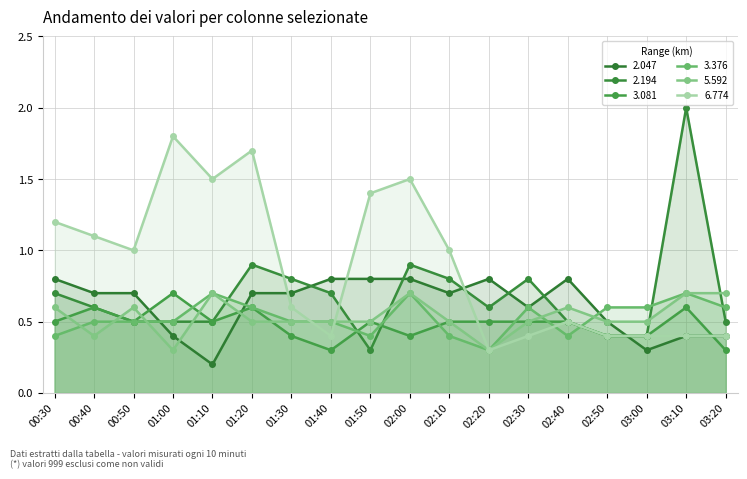

Reading right to left, list all the values displayed in this chart.

2.047: 0.4	0.4	0.3	0.5	0.8	0.6	0.8	0.7	0.8	0.8	0.8	0.7	0.7	0.2	0.4	0.7	0.7	0.8
2.194: 0.5	2.0	0.4	0.4	0.5	0.8	0.6	0.8	0.9	0.3	0.7	0.8	0.9	0.5	0.5	0.5	0.6	0.7
3.081: 0.3	0.6	0.4	0.4	0.5	0.5	0.5	0.5	0.4	0.5	0.3	0.4	0.6	0.5	0.7	0.5	0.6	0.5
3.376: 0.6	0.7	0.6	0.6	0.4	0.6	0.3	0.4	0.7	0.4	0.5	0.5	0.6	0.7	0.5	0.5	0.5	0.4
5.592: 0.7	0.7	0.5	0.5	0.6	0.5	0.3	0.5	0.7	0.5	0.5	0.5	0.5	0.7	0.3	0.6	0.4	0.6
6.774: 0.4	0.4	0.4	0.4	0.5	0.4	0.3	1.0	1.5	1.4	0.4	0.6	1.7	1.5	1.8	1.0	1.1	1.2